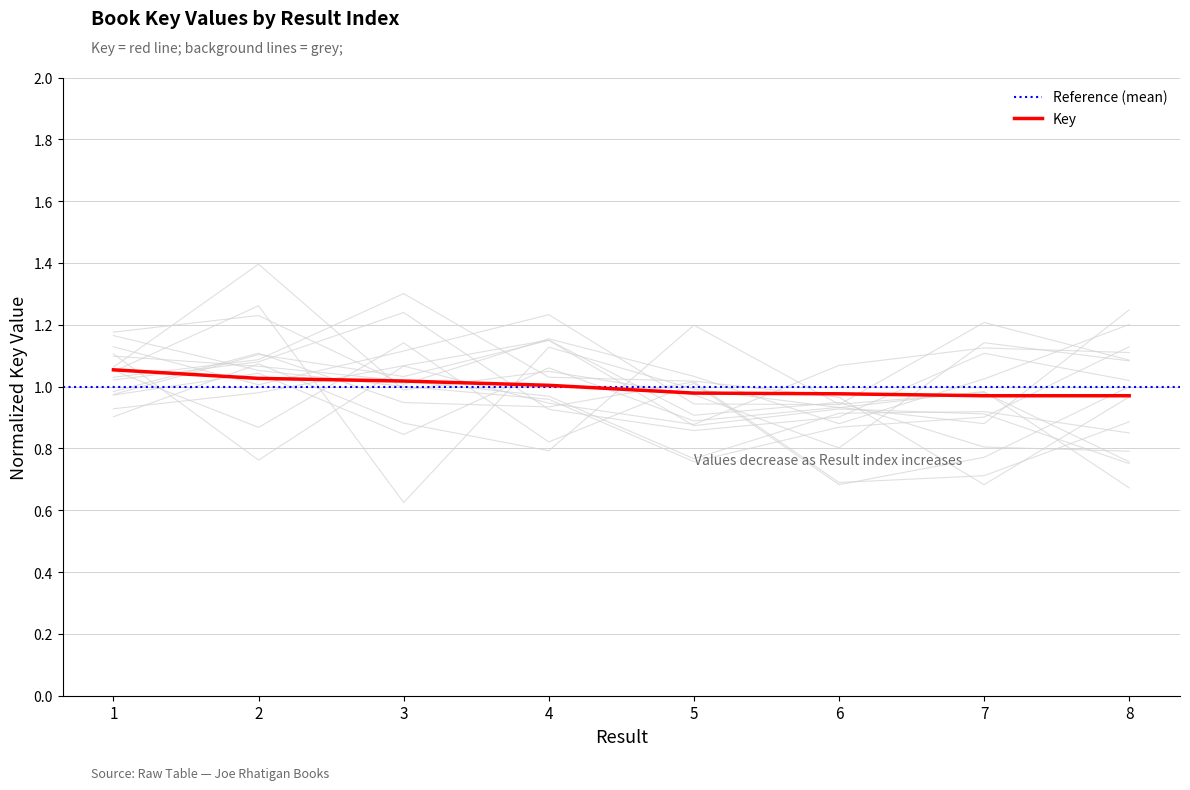

At which category does the chart reach its peak across all series?

1